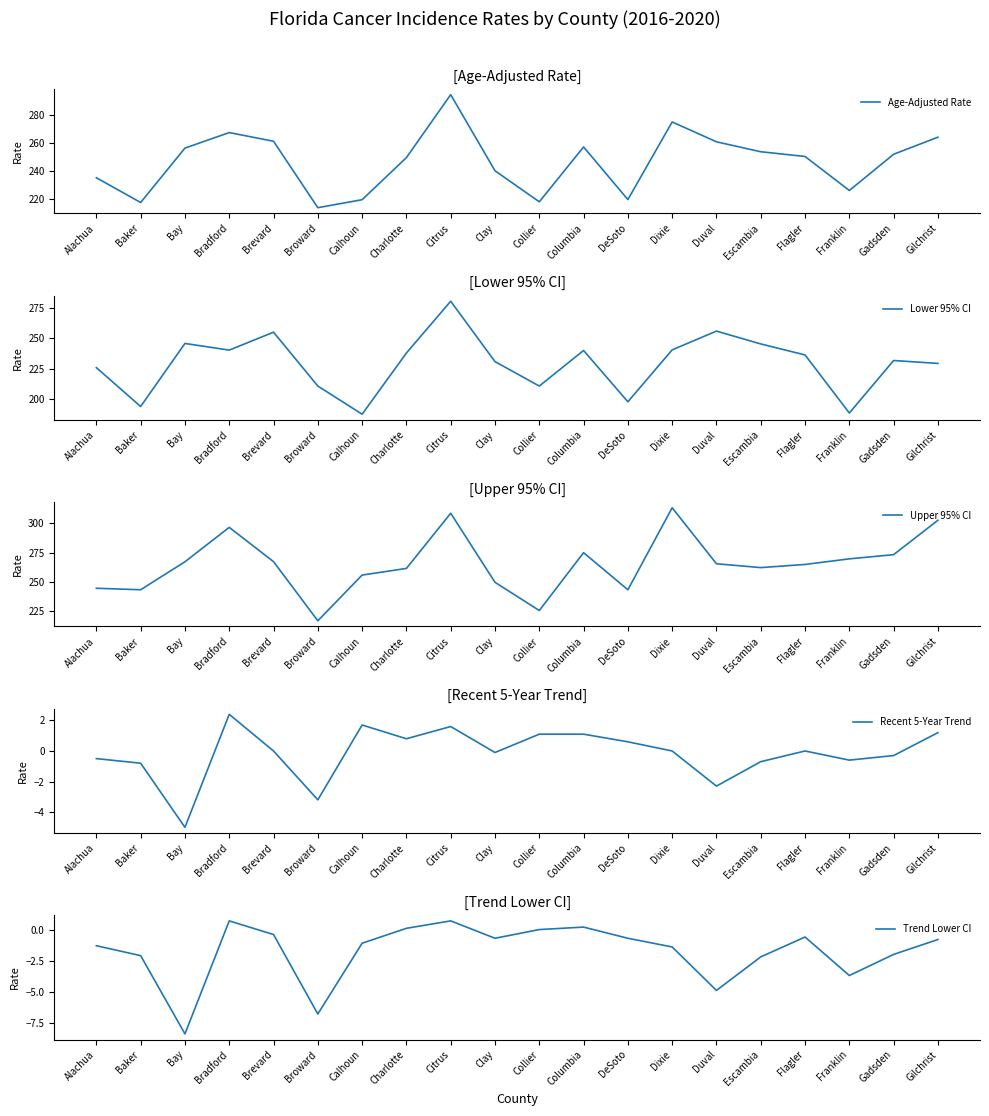

Which series changed the most between Alachua and Clay?

Upper 95% CI